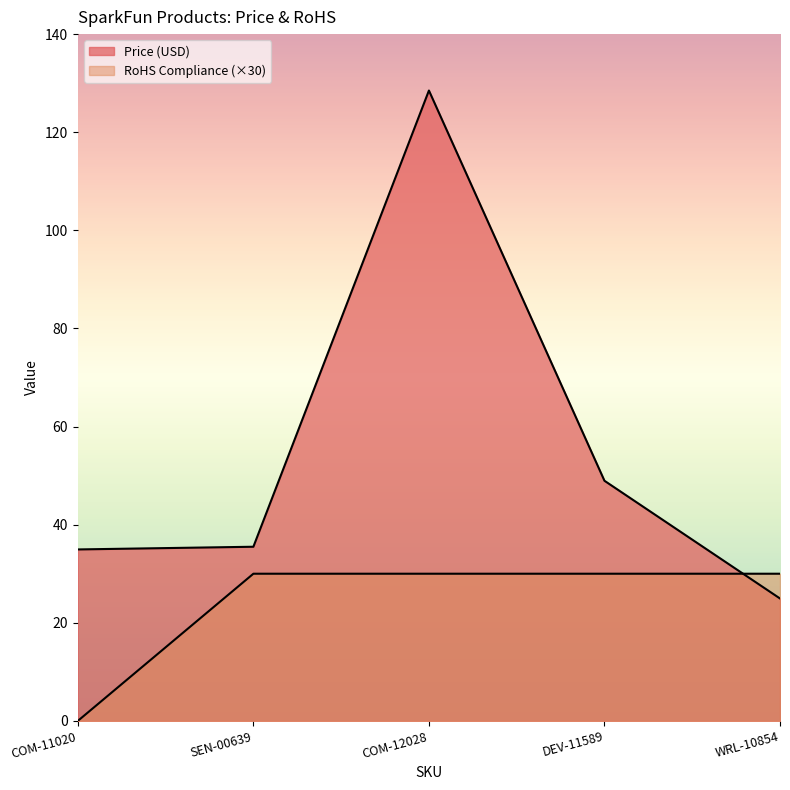

Rank the series by their average value, from lowest to highest.

RoHS Compliance, Price (USD)